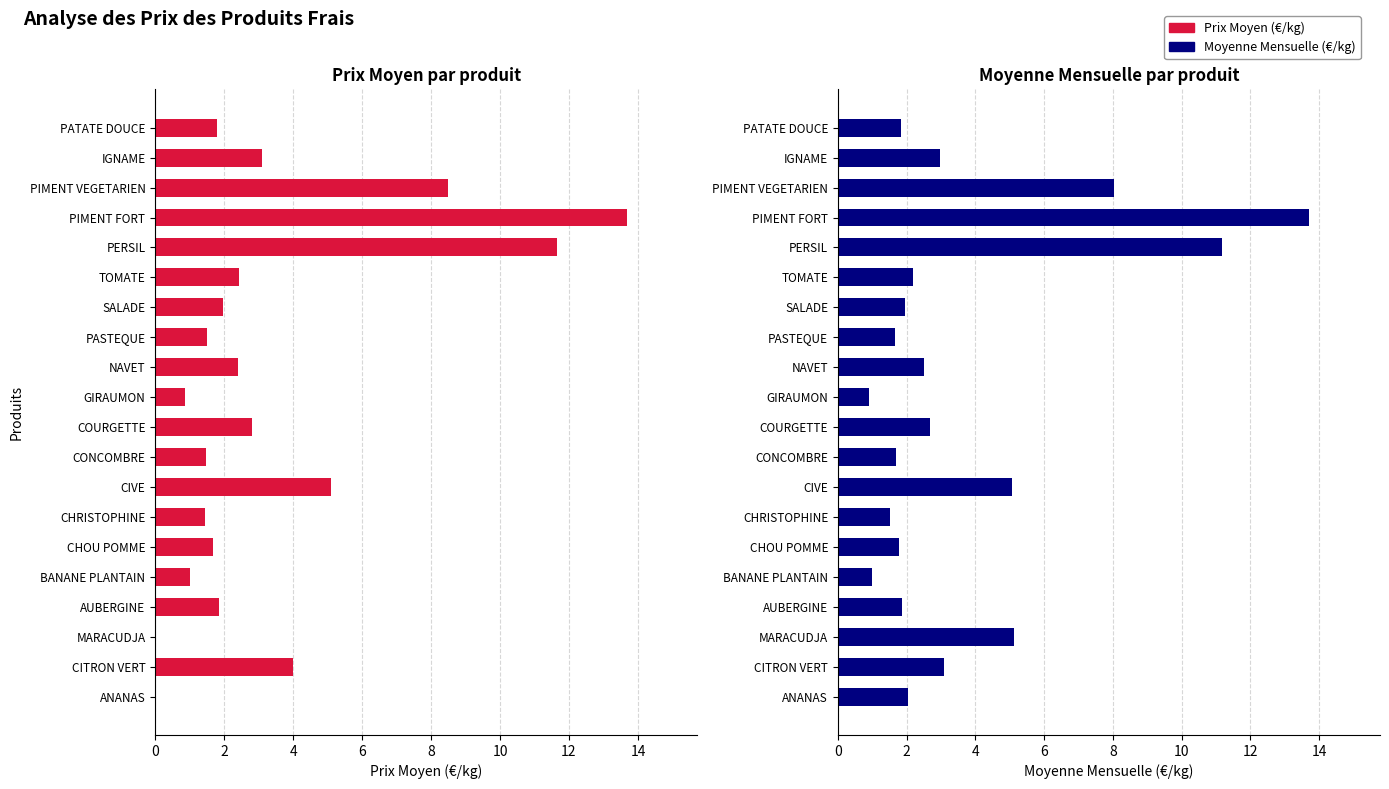

What is the value of the Prix Moyen (€/kg) bar at the 19th from the left?

3.1